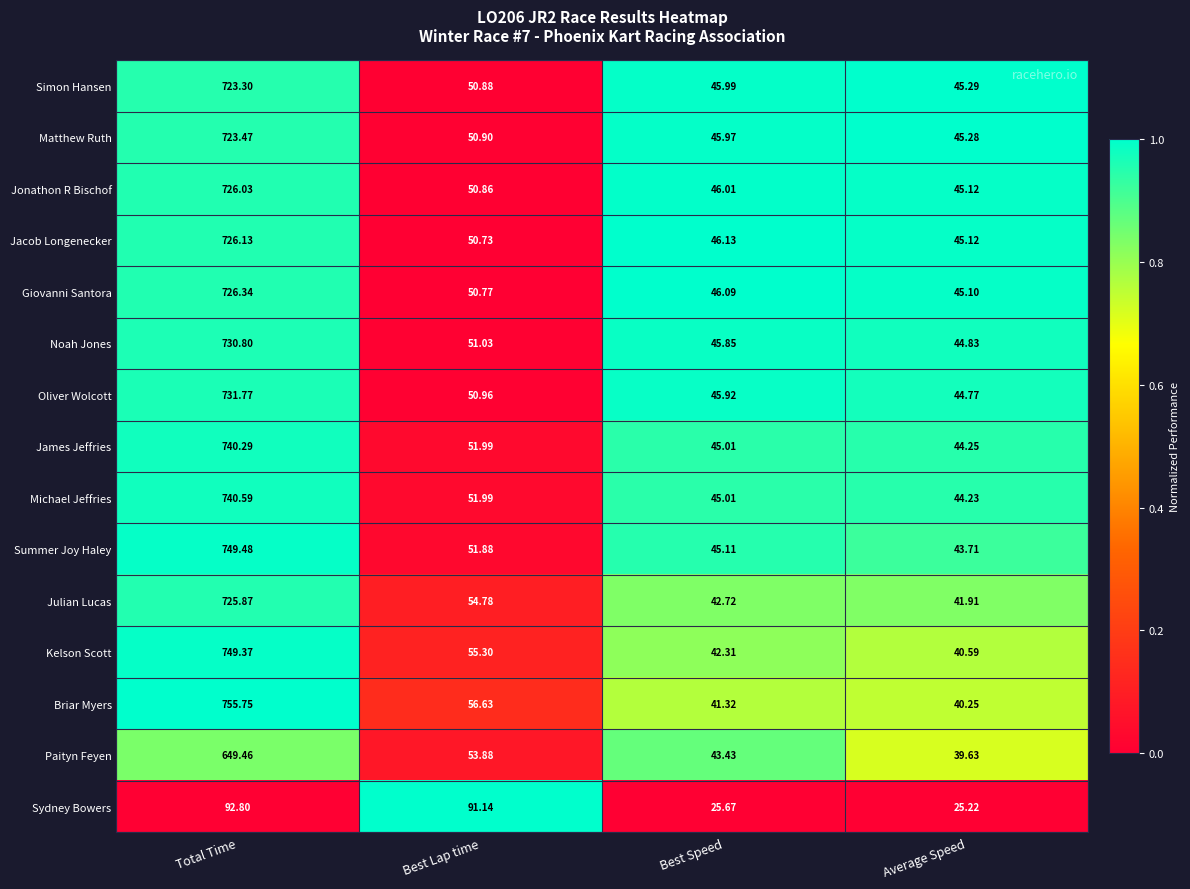

How many series are shown in this chart?

15